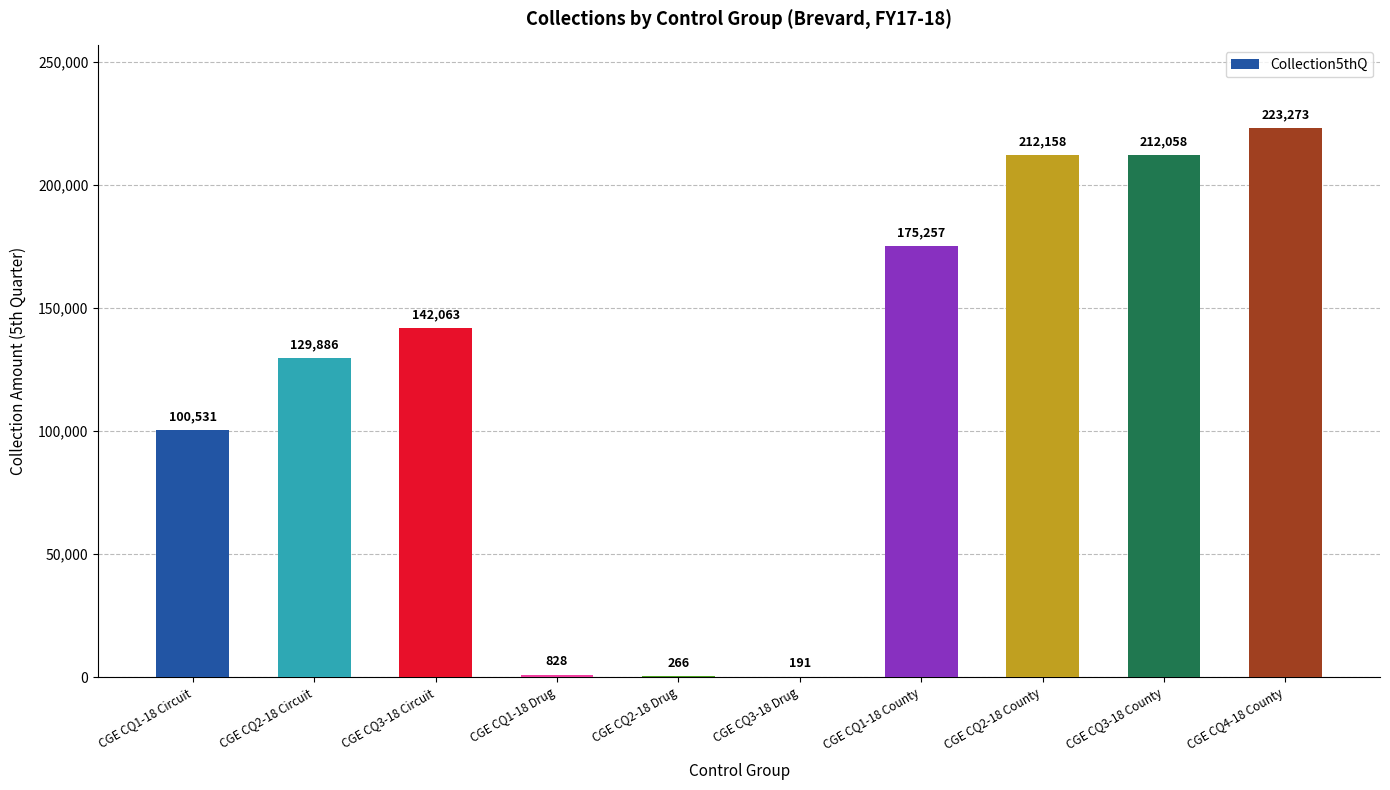

Is it true that the value at CGE CQ1-18 Drug is 828.0?

True